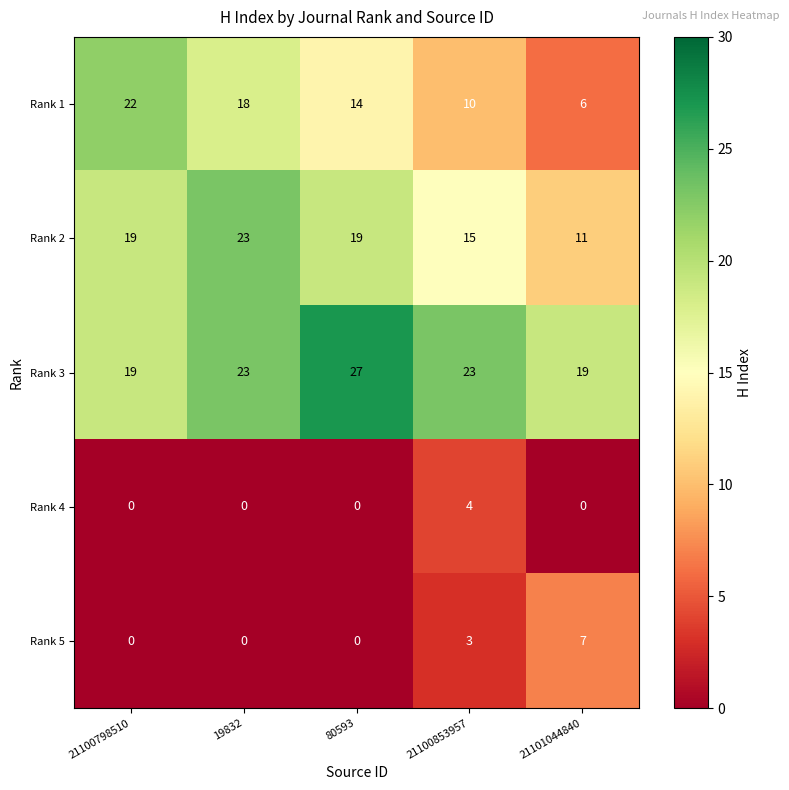

Which series has the largest total across all categories?

Rank 3